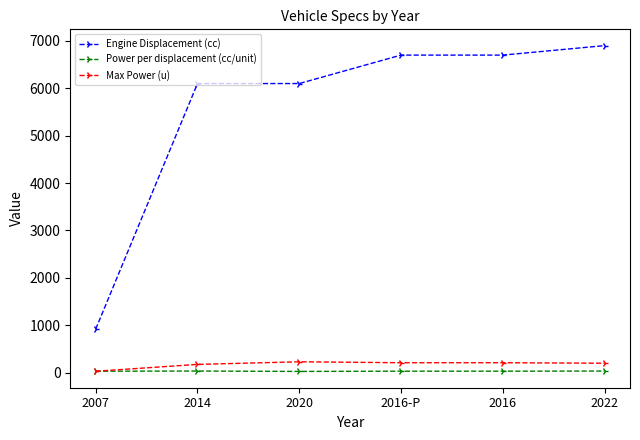

Rank the series by their maximum value, from lowest to highest.

Power per displacement (cc/unit), Max Power (u), Engine Displacement (cc)